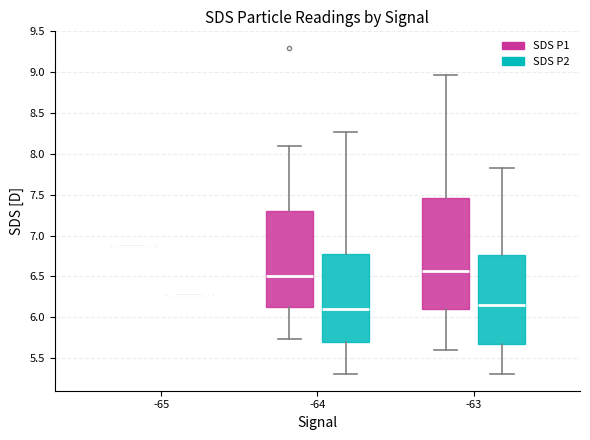

Reading left to right, read every box against the y-axis: the position of its median line, the range the box covers, and the ends of its whiskers. The values are not printed on the chart, so give them approximately, as read against the axis.

-65 (SDS P1): box collapsed to a line at 6.85, whiskers 6.85 to 6.85
-65 (SDS P2): box collapsed to a line at 6.25, whiskers 6.25 to 6.25
-64 (SDS P1): median 6.50, box 6.15 to 7.30, whiskers 5.75 to 8.10
-64 (SDS P2): median 6.10, box 5.70 to 6.75, whiskers 5.30 to 8.25
-63 (SDS P1): median 6.55, box 6.10 to 7.45, whiskers 5.60 to 8.95
-63 (SDS P2): median 6.15, box 5.65 to 6.75, whiskers 5.30 to 7.85